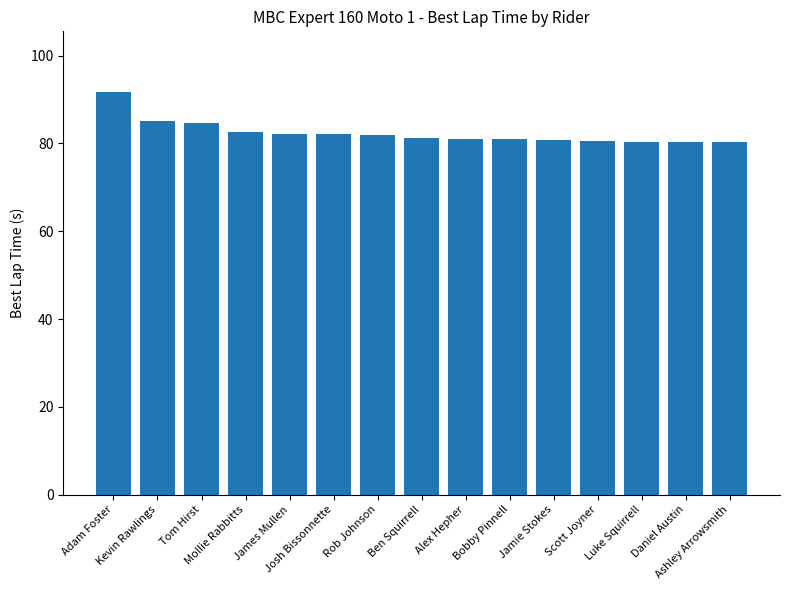

What is the change in value from Mollie Rabbitts to Ben Squirrell?

-1.4